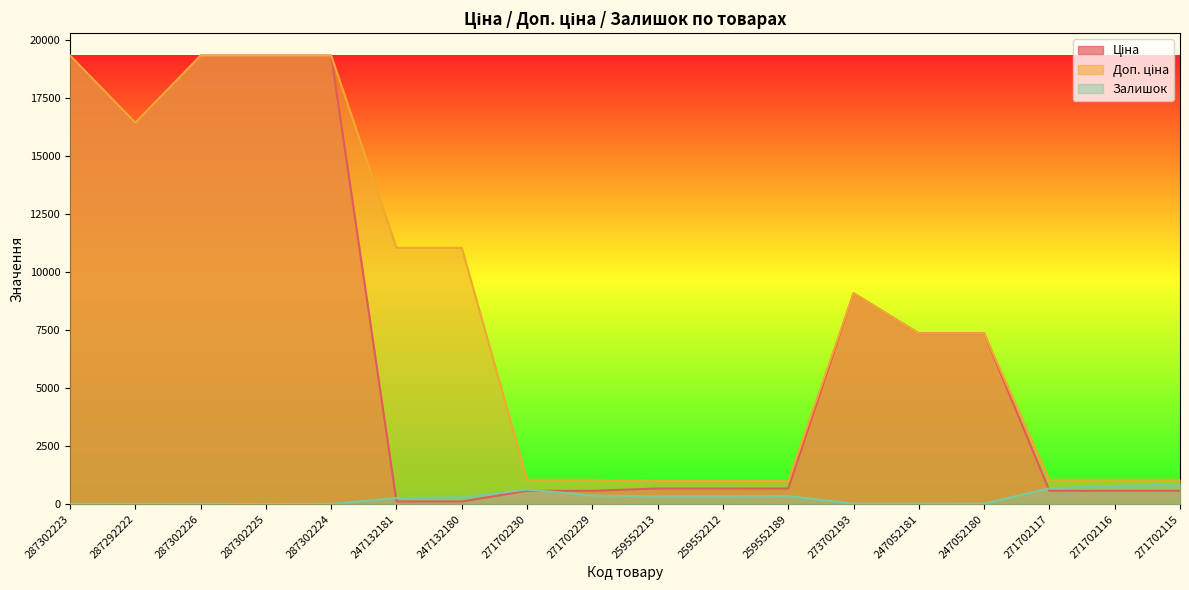

True or false: Доп. ціна and Залишок cross at least once.

False